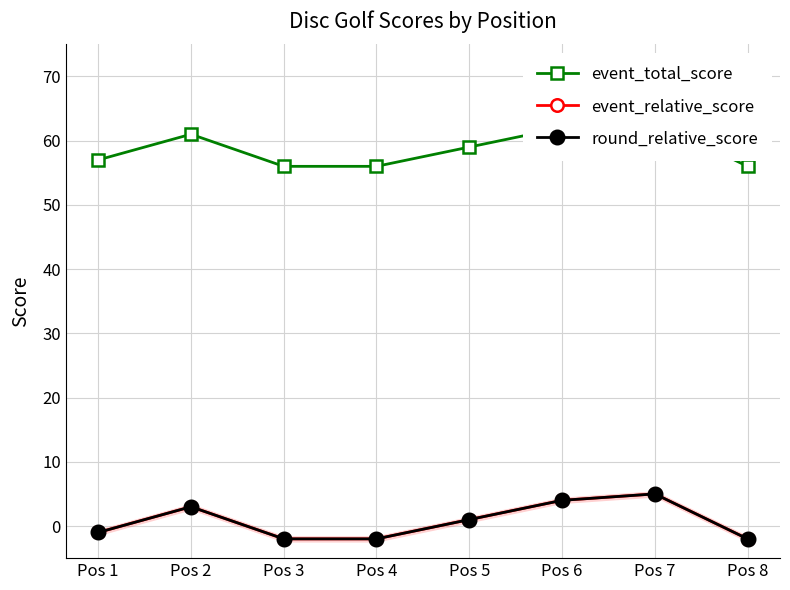

What value does the event_relative_score series have at Pos 7?

5